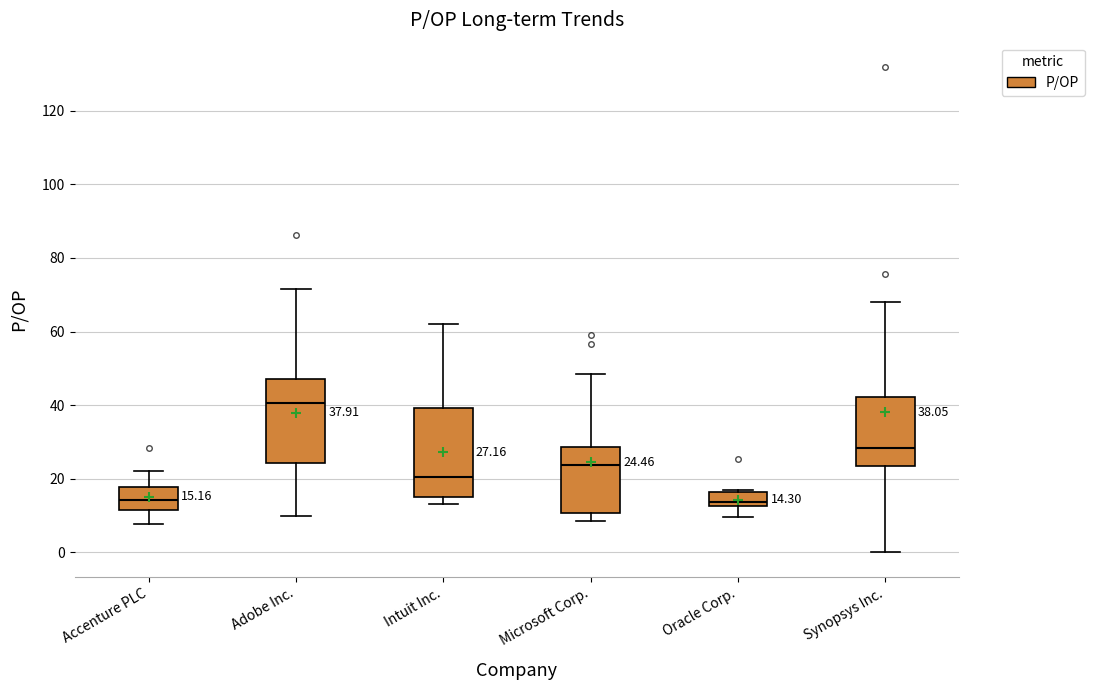

Which box's median line is the highest?

Adobe Inc.